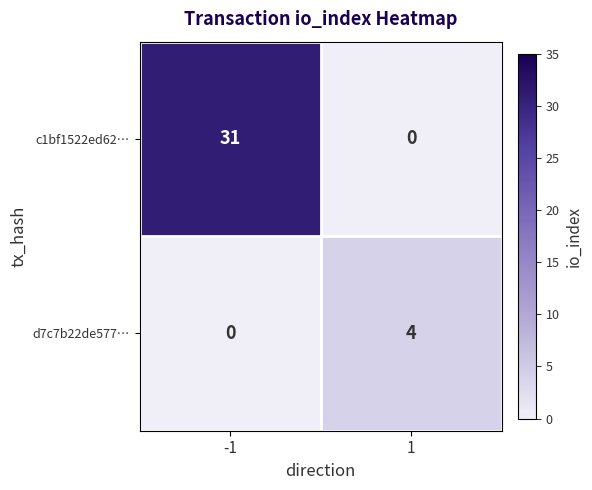

At how many categories does at least one series exceed 10?

1